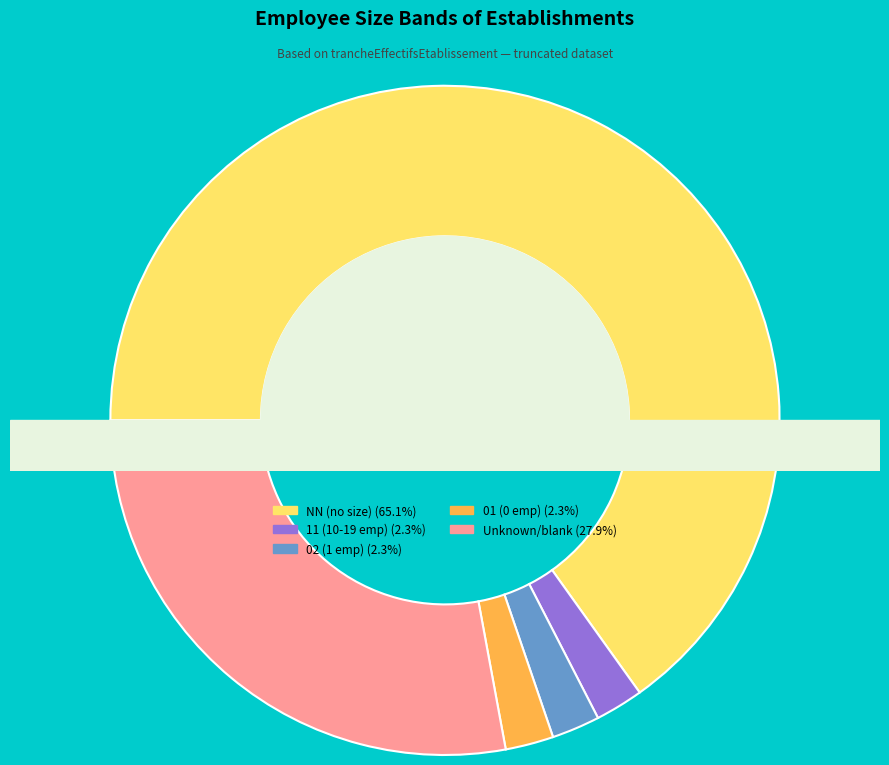

To the nearest percent, what is the combined percentage of  and 01?

30%